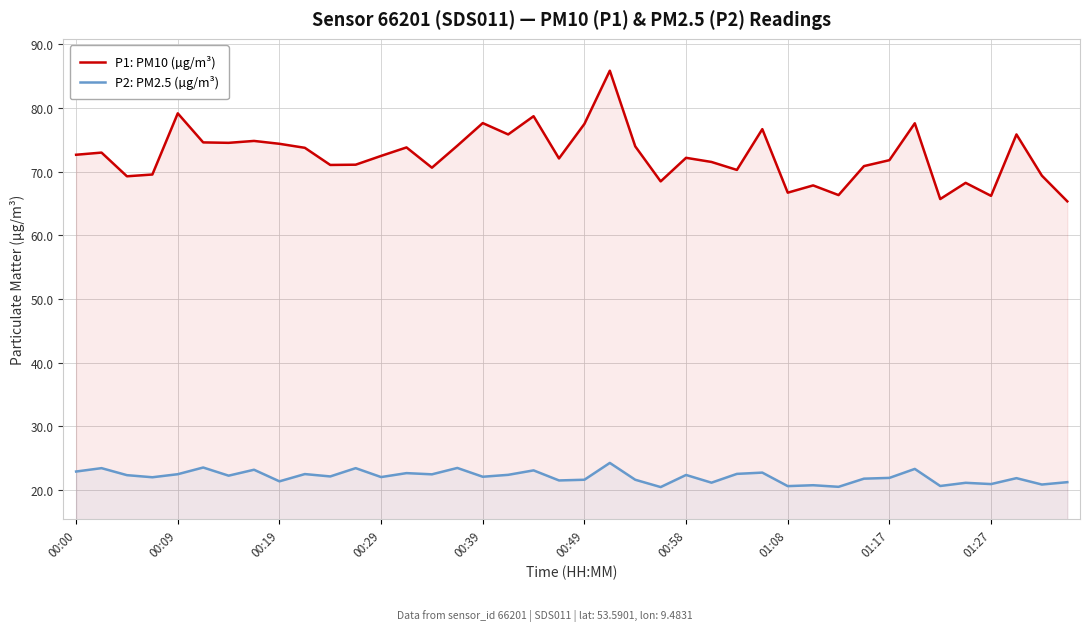

Between 21 and 30, which is larger?

21